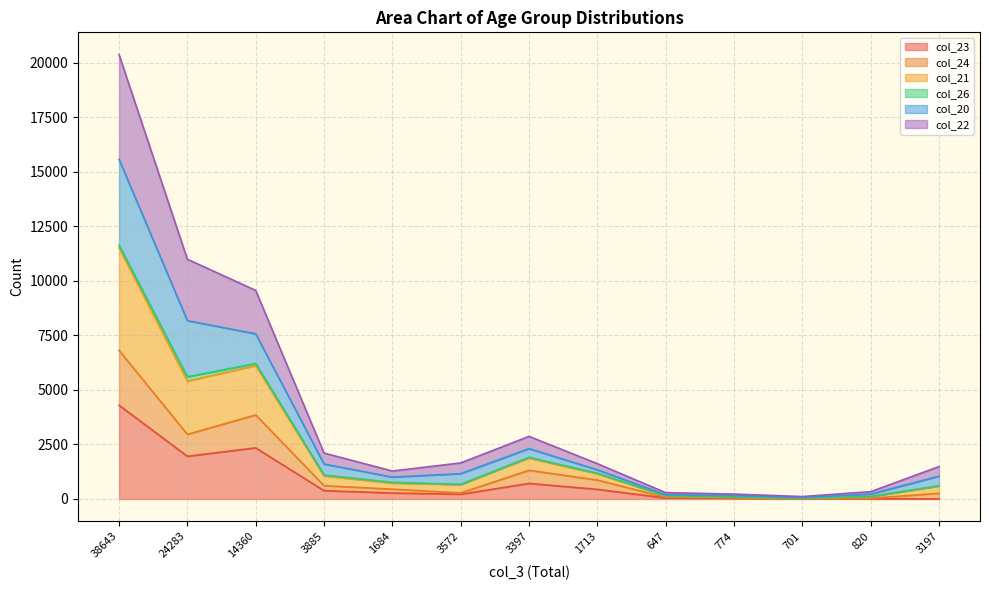

Is it true that col_23 equals 380 at 3885?

True